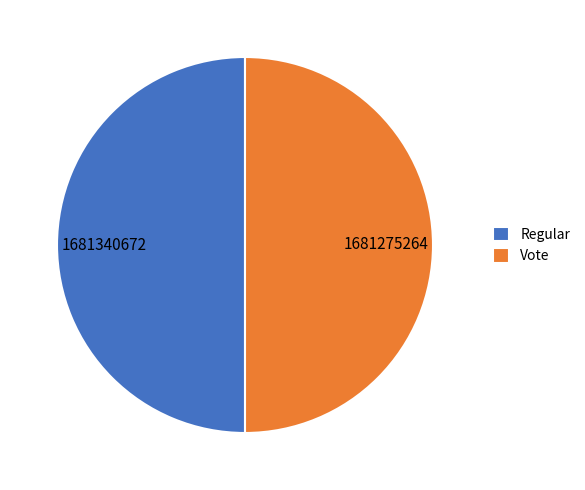

The Regular slice represents 37% of the pie. True or false?

False